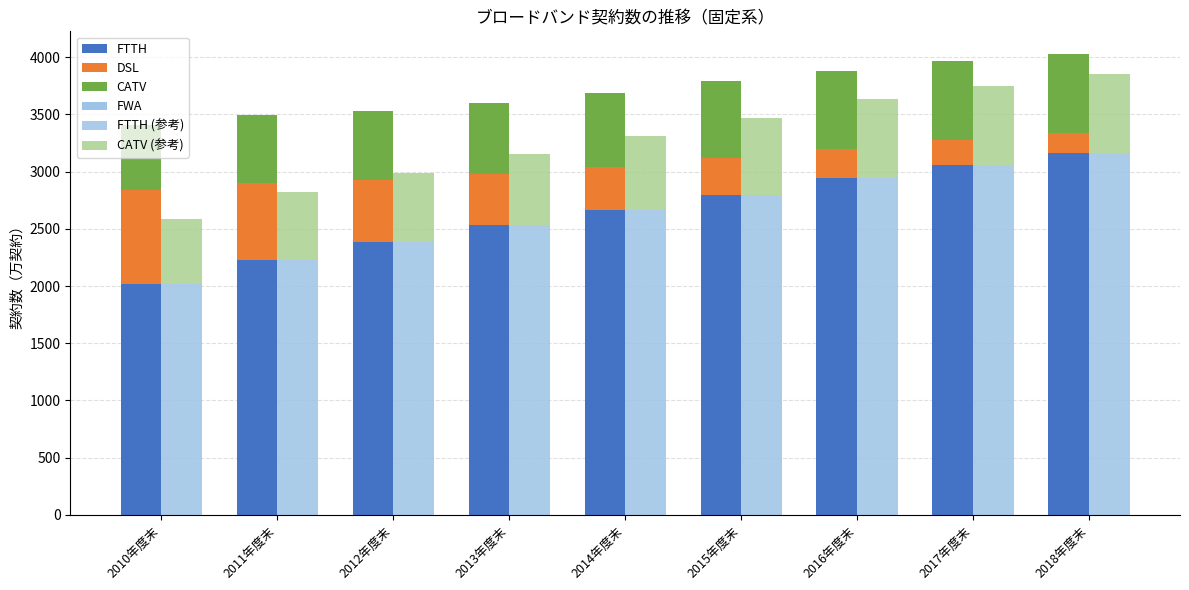

Reading left to right, list all the values displayed in this chart.

FTTH: 2010年度末=2022.0	2011年度末=2230.0	2012年度末=2386.0	2013年度末=2534.0	2014年度末=2668.0	2015年度末=2797.0	2016年度末=2946.0	2017年度末=3060.0	2018年度末=3166.0
DSL: 2010年度末=820.0	2011年度末=670.0	2012年度末=542.0	2013年度末=447.0	2014年度末=375.0	2015年度末=320.0	2016年度末=251.0	2017年度末=215.0	2018年度末=173.0
CATV: 2010年度末=567.0	2011年度末=591.0	2012年度末=601.0	2013年度末=622.0	2014年度末=643.0	2015年度末=673.0	2016年度末=685.0	2017年度末=688.0	2018年度末=686.0
FWA: 2010年度末=1.0	2011年度末=1.0	2012年度末=1.0	2013年度末=1.0	2014年度末=1.0	2015年度末=1.0	2016年度末=1.0	2017年度末=0.5	2018年度末=0.5
FTTH (参考): 2010年度末=2022.0	2011年度末=2230.0	2012年度末=2386.0	2013年度末=2534.0	2014年度末=2668.0	2015年度末=2797.0	2016年度末=2946.0	2017年度末=3060.0	2018年度末=3166.0
CATV (参考): 2010年度末=567.0	2011年度末=591.0	2012年度末=601.0	2013年度末=622.0	2014年度末=643.0	2015年度末=673.0	2016年度末=685.0	2017年度末=688.0	2018年度末=686.0